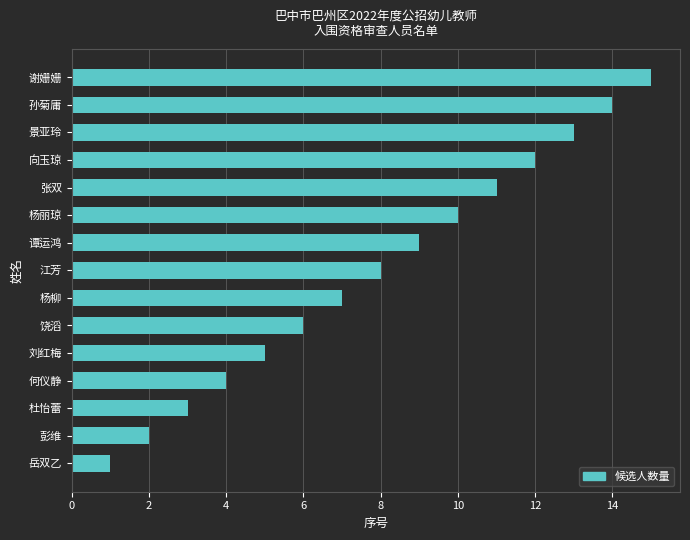

Between 向玉琼 and 杨柳, which is larger?

向玉琼